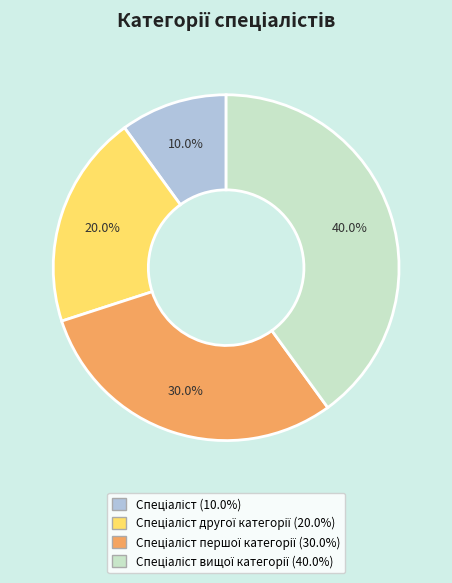

Is there any slice that represents more than half of the pie?

No